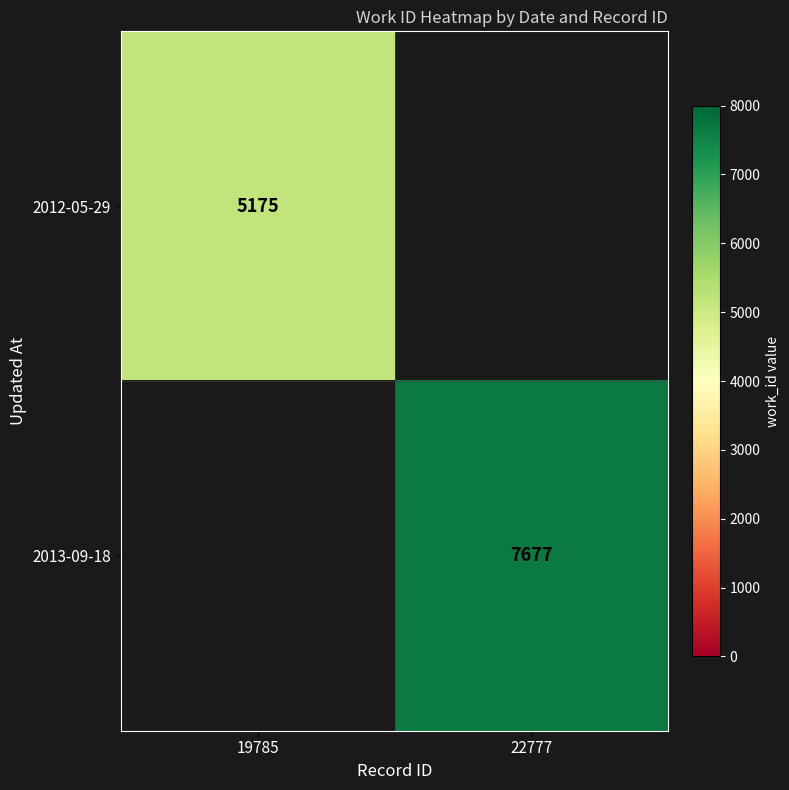

Is it true that 2012-05-29 equals 7339 at 19785?

False